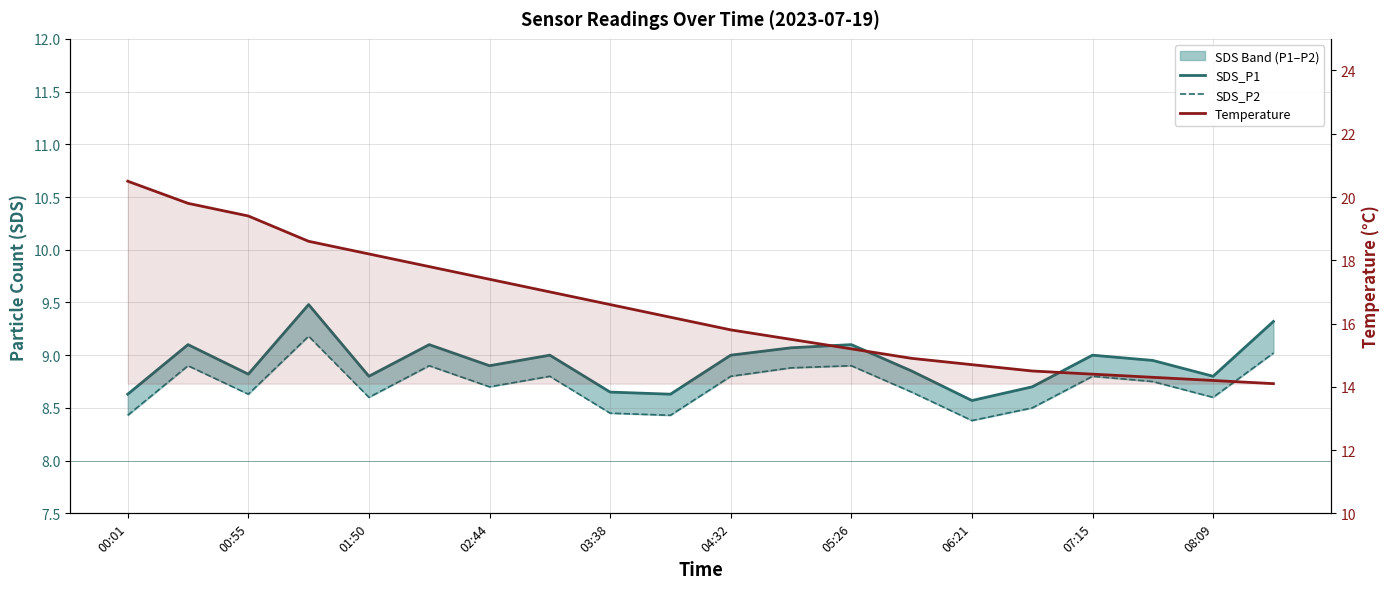

At how many categories does at least one series exceed 15?

13